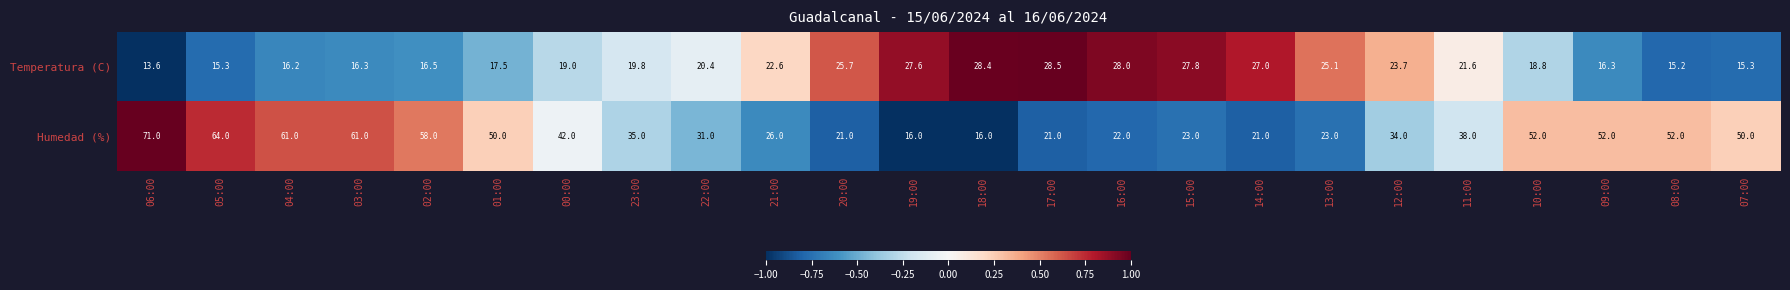

How many values in the Humedad (%) series are below 38?

12